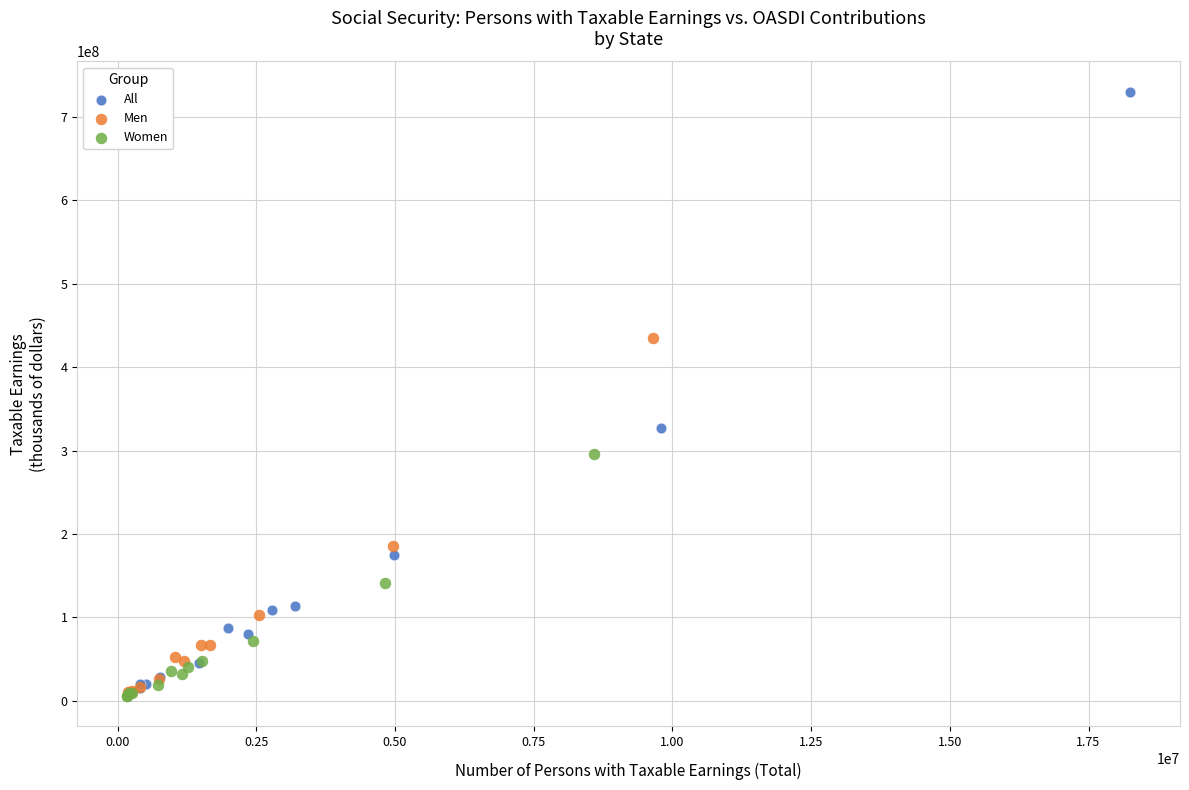

Which series has the largest Y range (max minus min)?

All